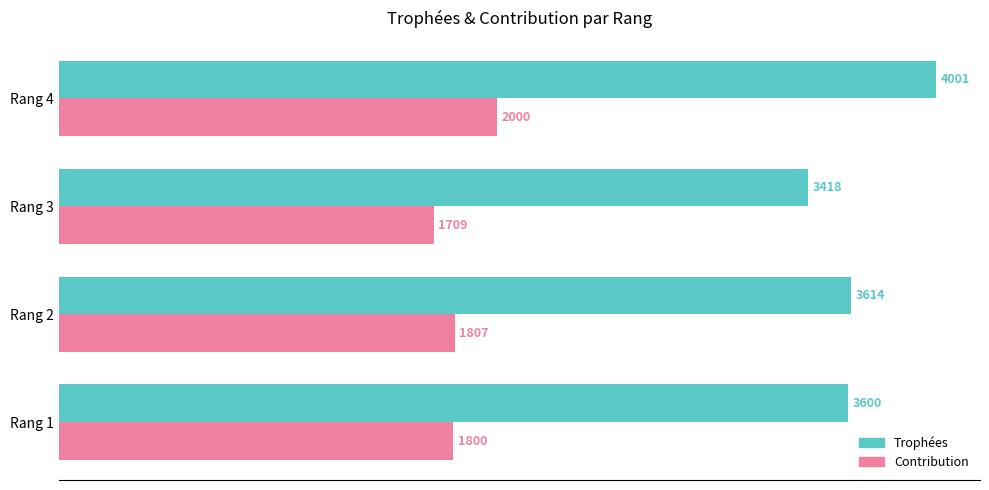

How many categories are shown in the chart?

4